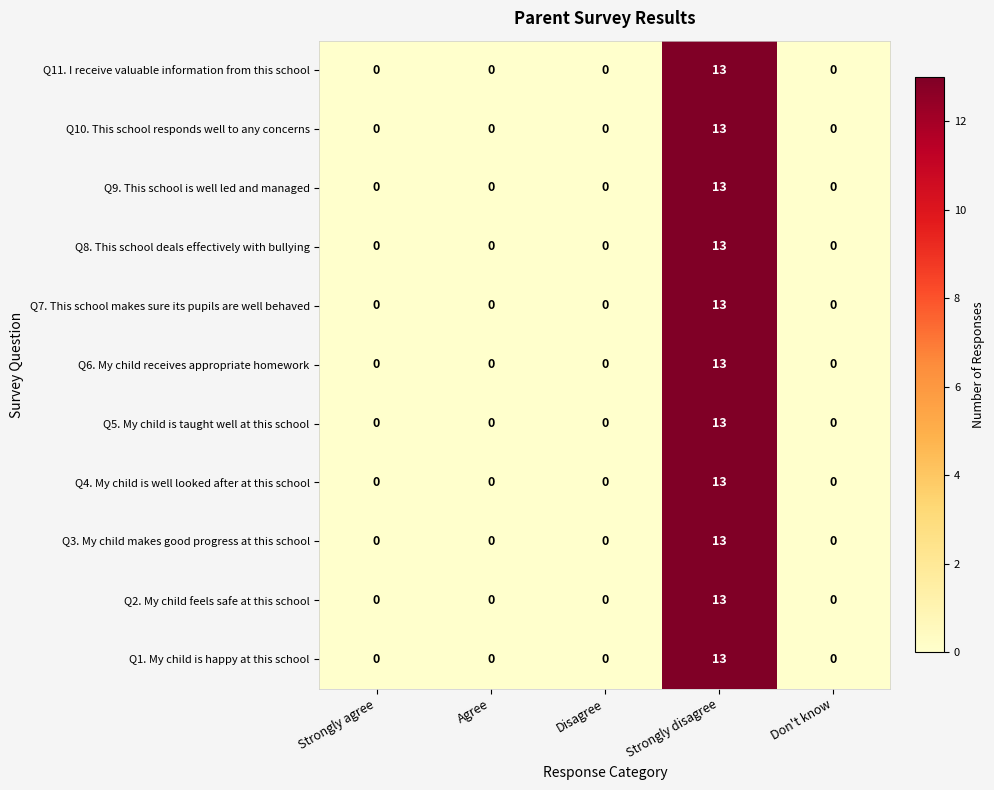

What is the sum of all Q11. I receive valuable information from this school values?

13